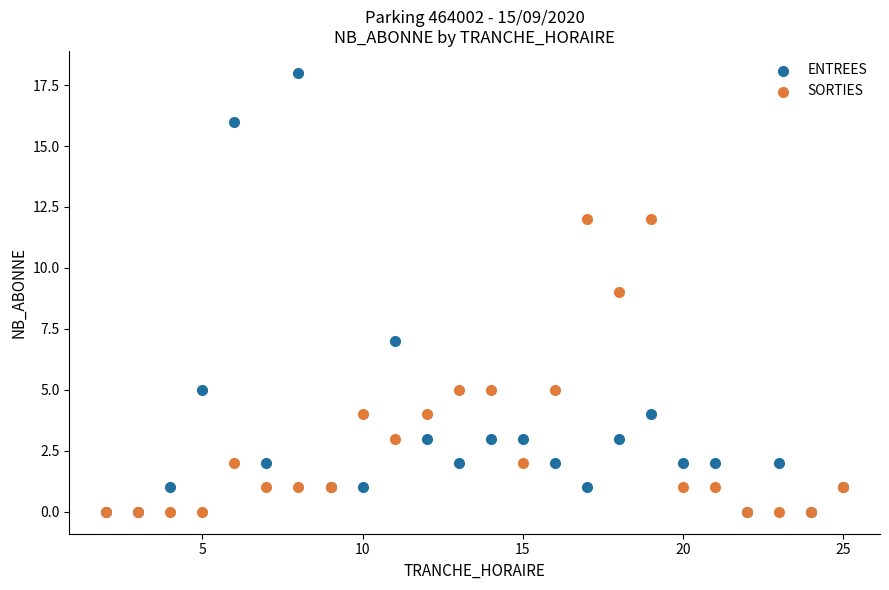

What are all the series names shown in the legend?

ENTREES, SORTIES